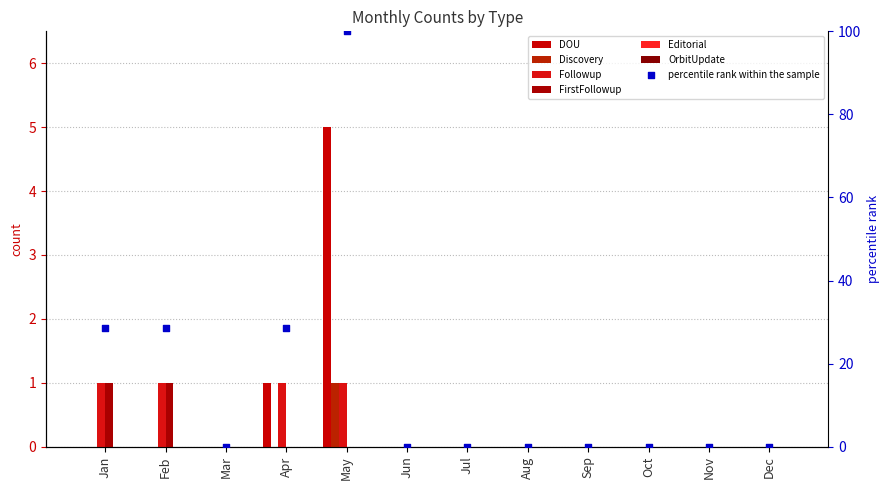

Which series contains the highest Y value?

DOU